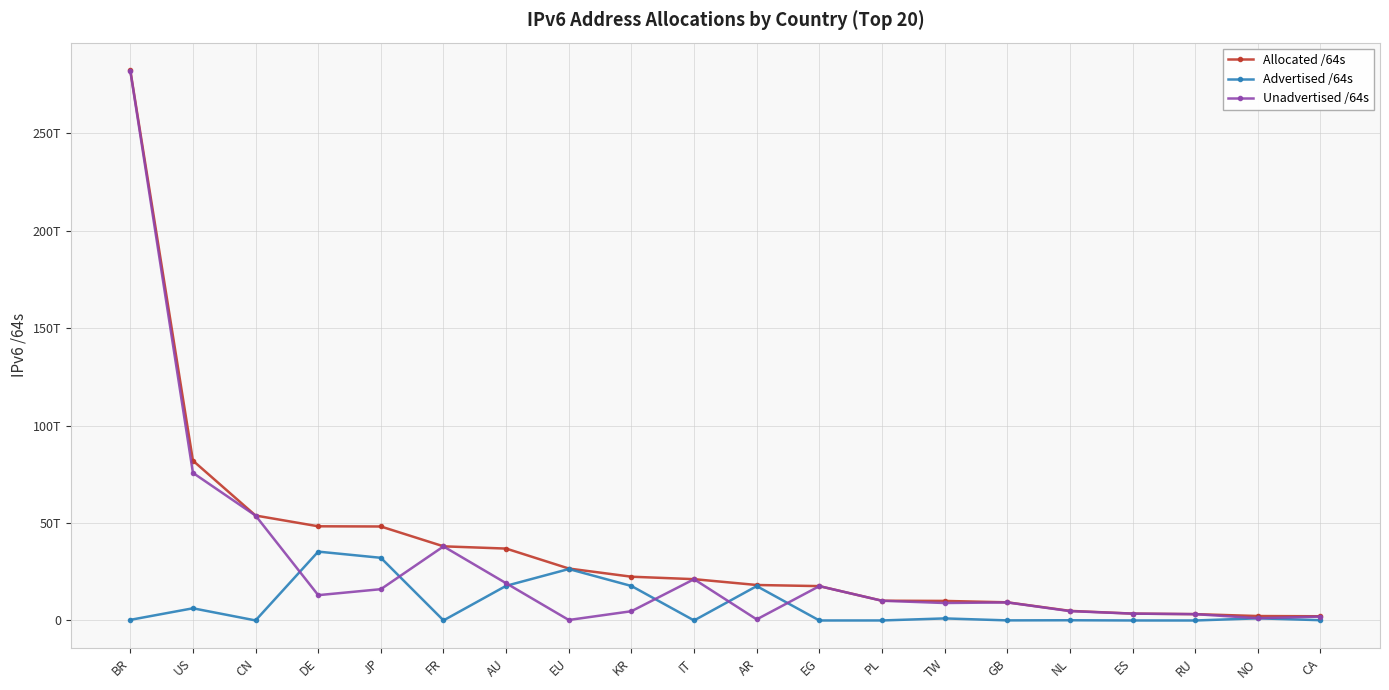

What is the total value across all series at US?

163991732879360